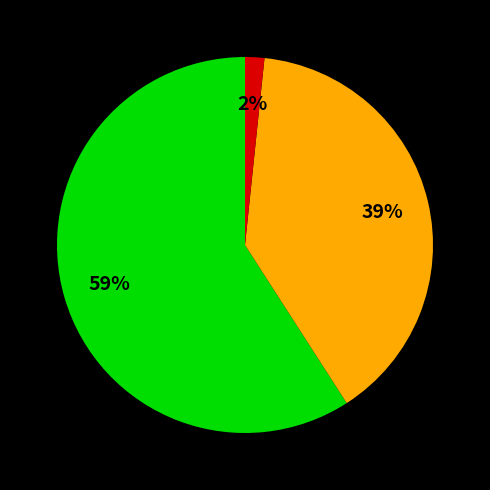

Count the number of slices in the pie.

3